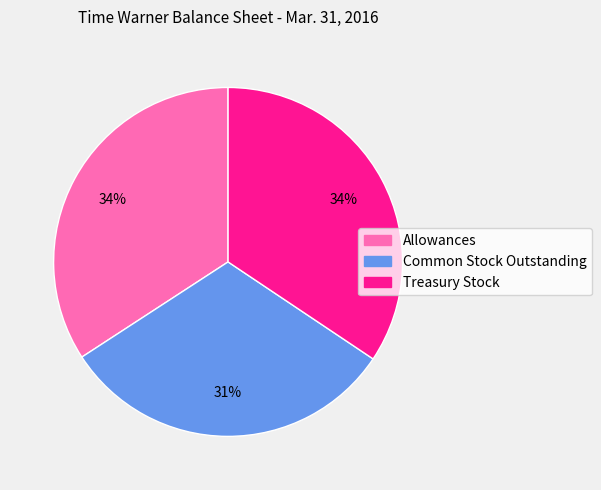

To the nearest percent, what is the difference between the largest and smallest slice percentages?

3%